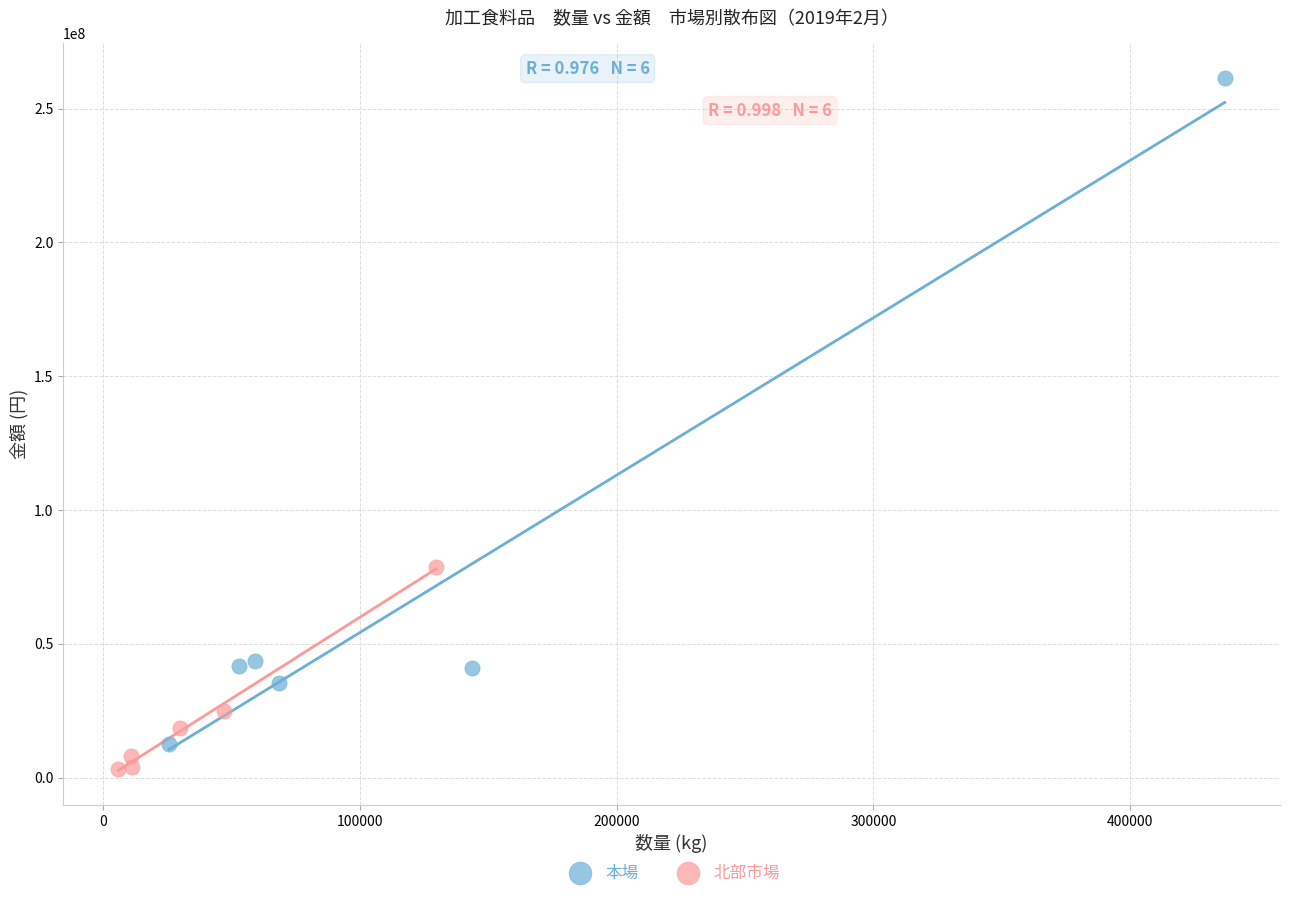

Which series has the largest Y range (max minus min)?

本場